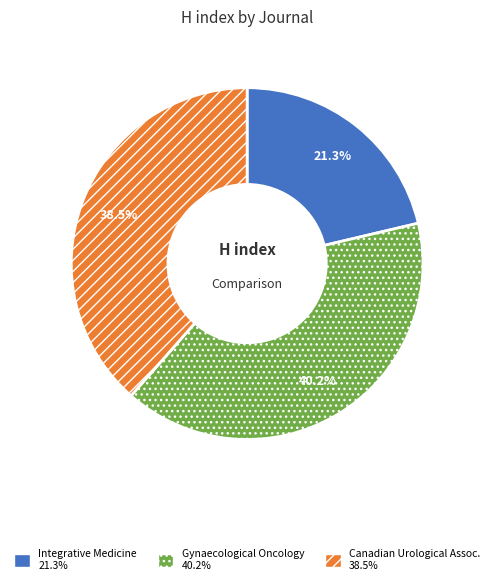

Is there any slice that represents more than half of the pie?

No